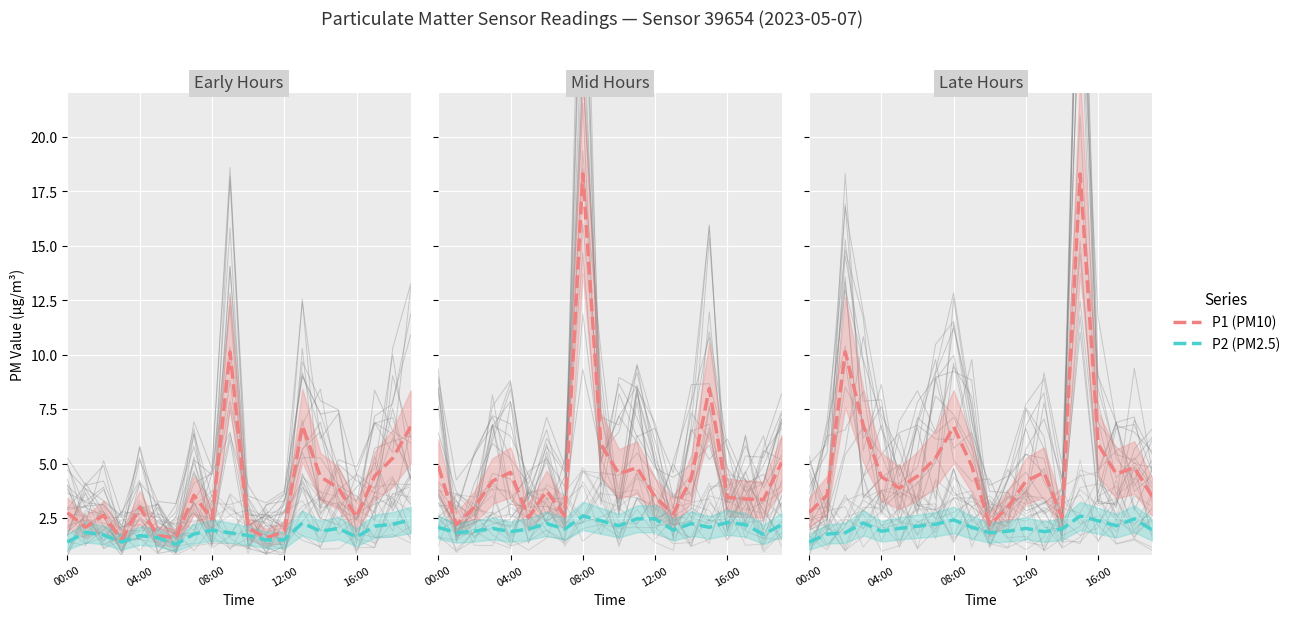

At which label does P1 (PM10) reach its peak?

15